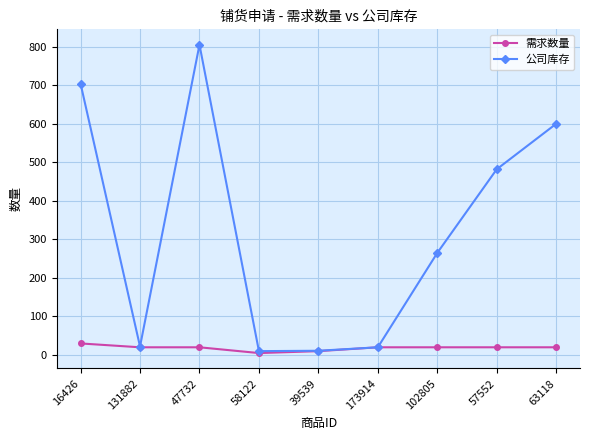

At how many categories does at least one series exceed 804?

1